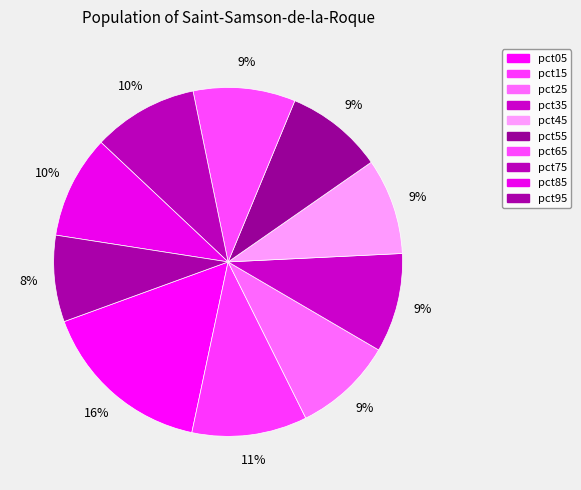

How many slices are in this pie chart?

10